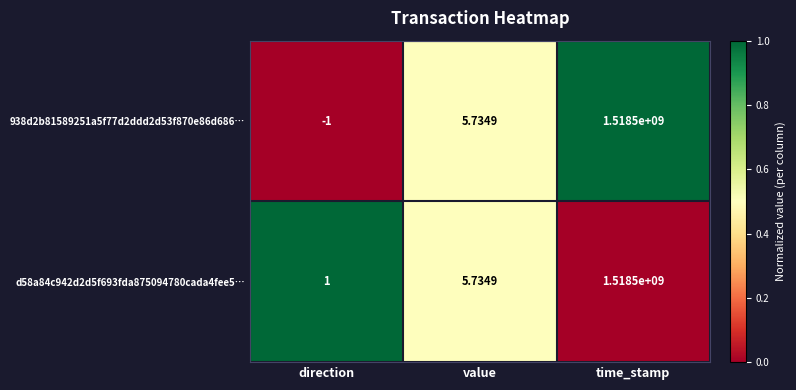

List the labels in order of 938d2b81589251a5f77d2ddd2d53f870e86d686… value, largest first.

time_stamp, value, direction